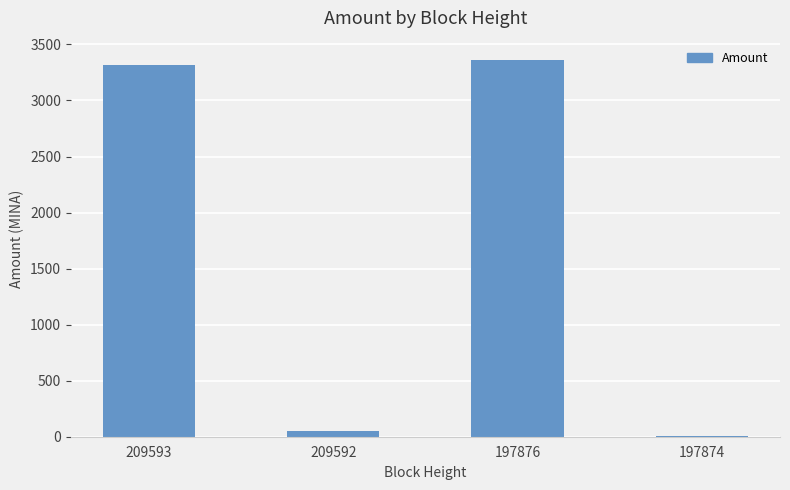

Which label corresponds to the largest value in the chart?

197876